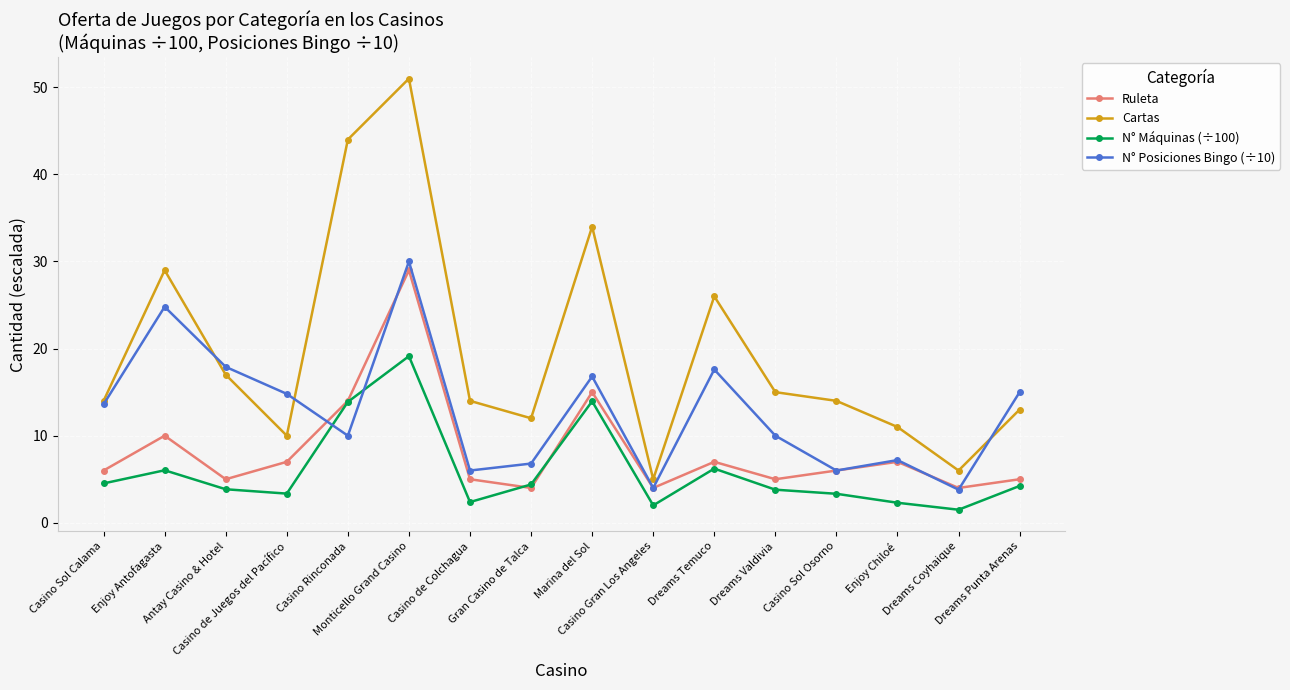

Where do N° Máquinas (÷100) and N° Posiciones Bingo (÷10) first cross each other?

Casino de Juegos del Pacífico and Casino Rinconada